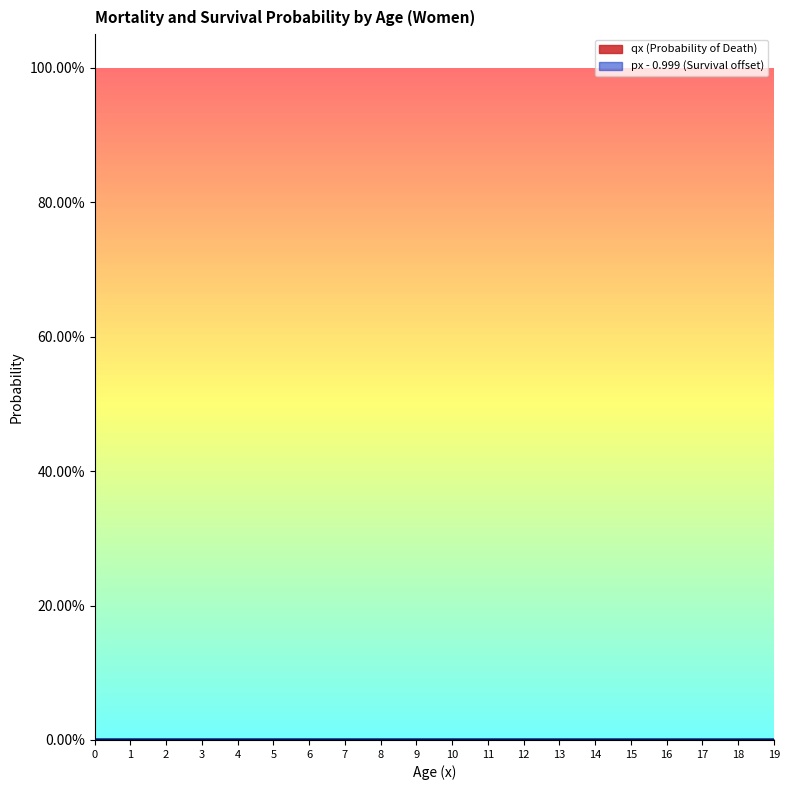

Between 6 and 13, which is larger?

13